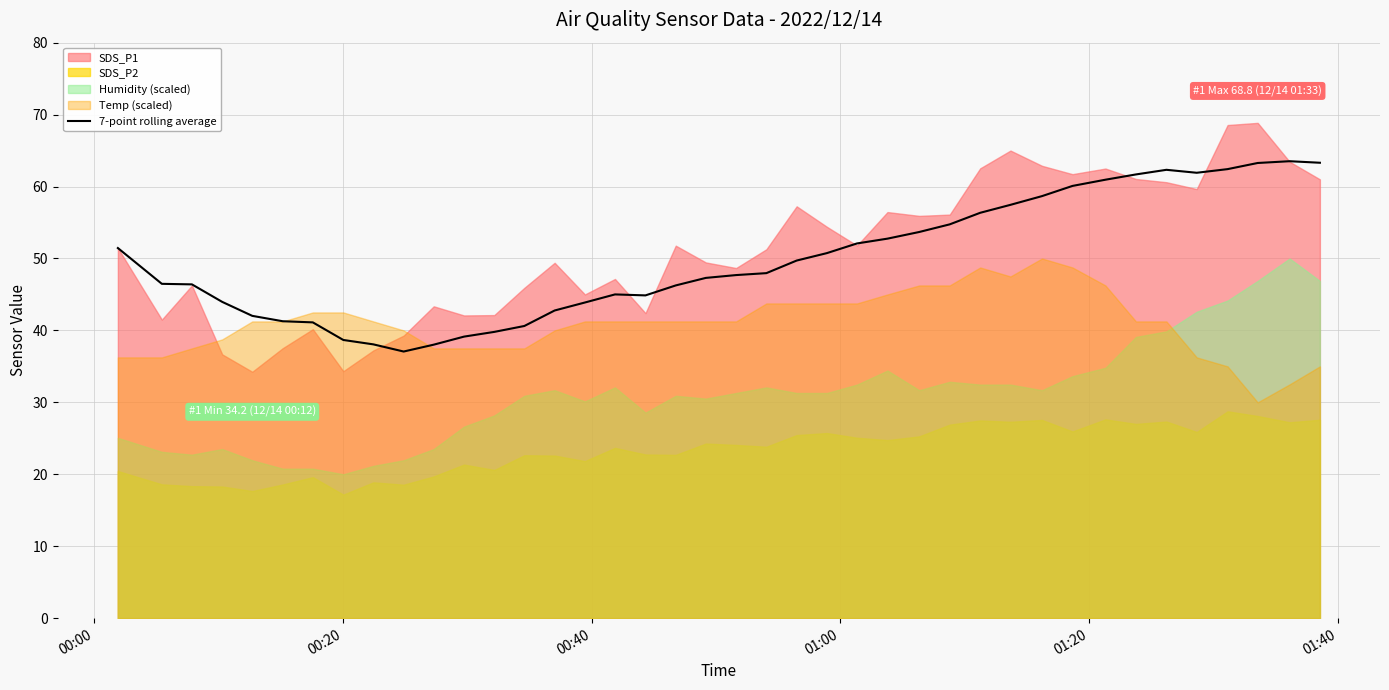

What is the lowest value of the 7-point rolling average series?

37.1